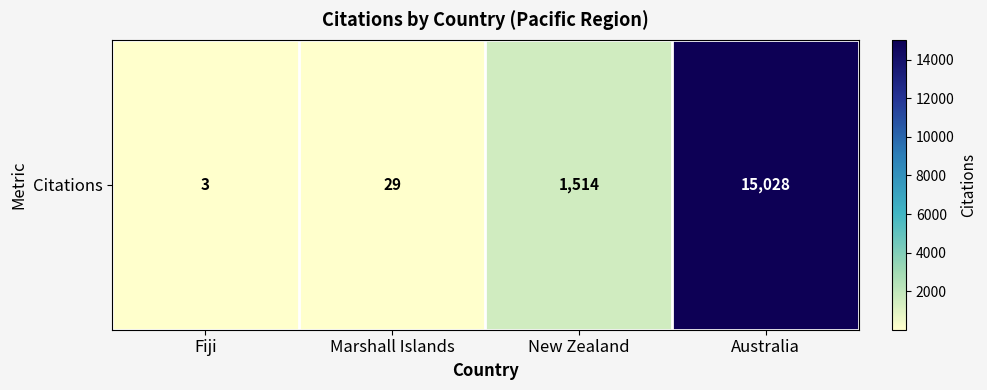

Rank the categories by value from highest to lowest.

Australia, New Zealand, Marshall Islands, Fiji